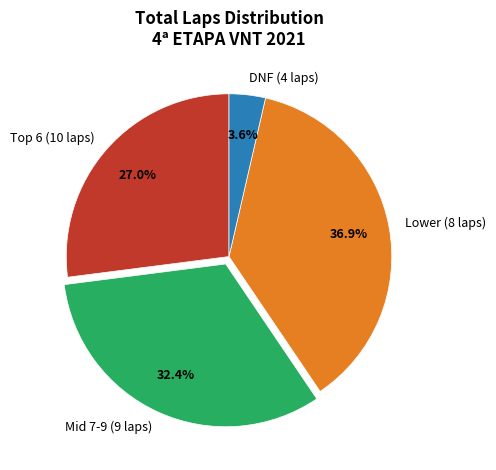

Does any single category account for the majority?

No